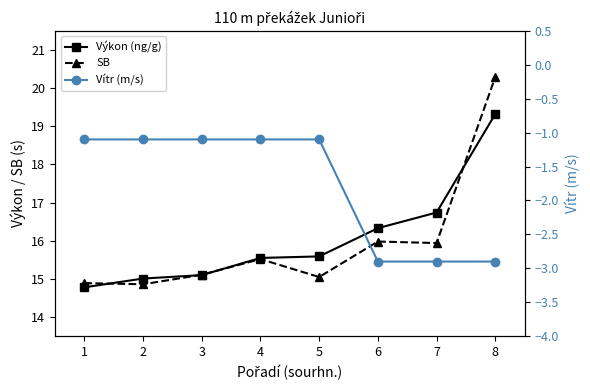

What is the sum of all Výkon (ng/g) values?

128.4